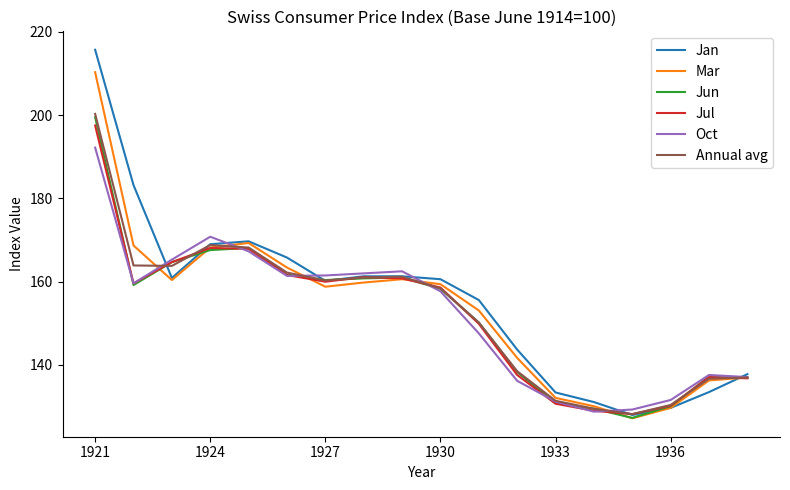

What is the greatest value displayed?

215.7